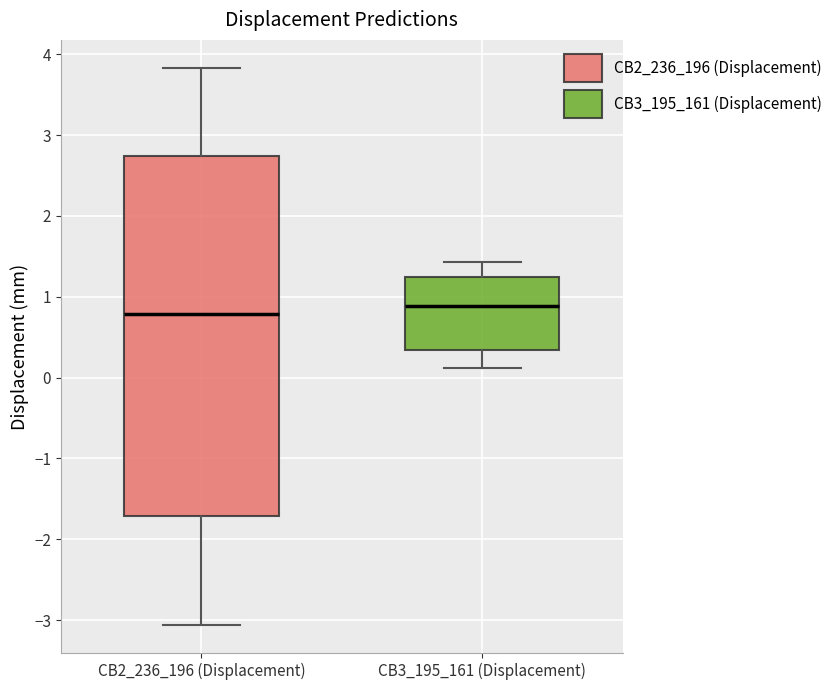

Reading left to right, transcribe this box plot: for each box, give where its median line is, the range the box spans, and where its two whiskers end, as read against the y-axis. The values are not printed on the chart, so give them approximately, as read against the axis.

CB2_236_196 (Displacement): median 0.8, box -1.7 to 2.7, whiskers -3.1 to 3.8
CB3_195_161 (Displacement): median 0.9, box 0.3 to 1.2, whiskers 0.1 to 1.4